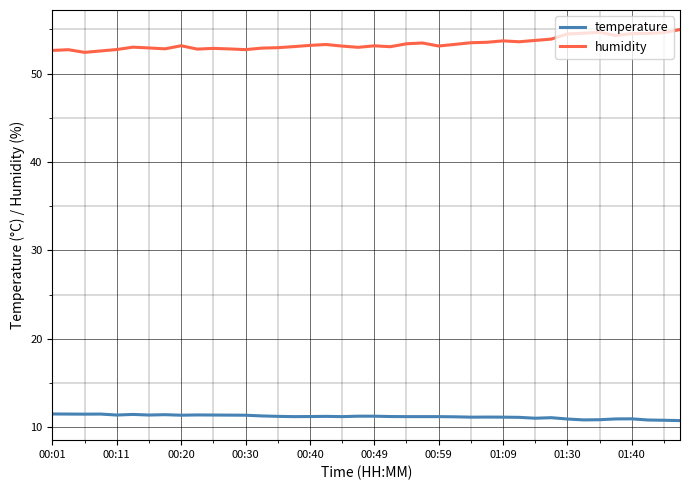

List the series in order of their peak value, lowest first.

temperature, humidity